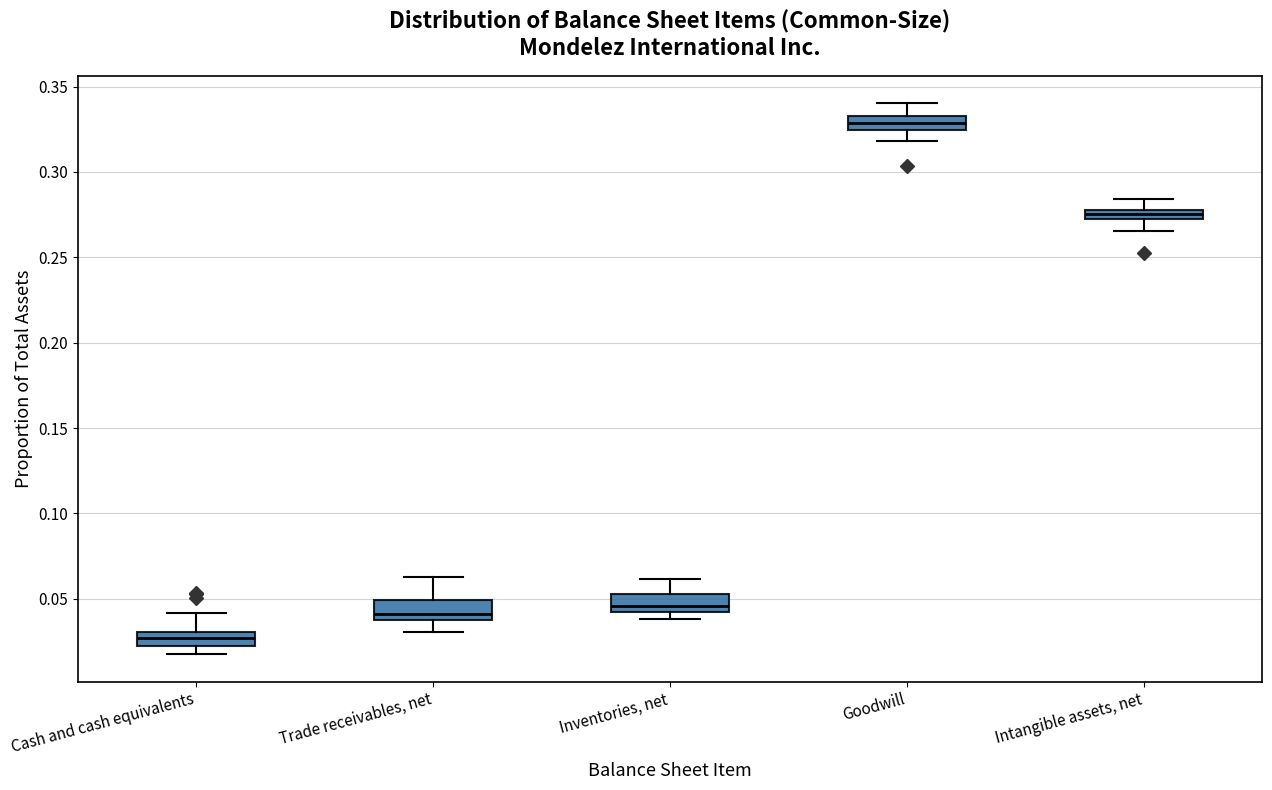

Where does the median line of the box for Goodwill sit on the y-axis? The values are not printed on the chart, so give them approximately, as read against the axis.

0.330